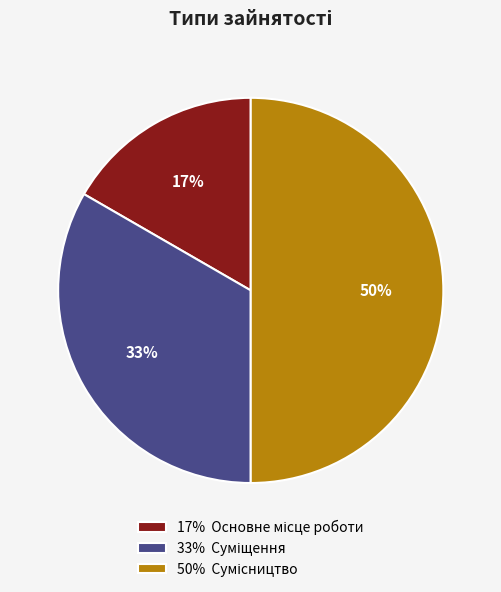

To the nearest percent, what is the difference between the largest and smallest slice percentages?

33%